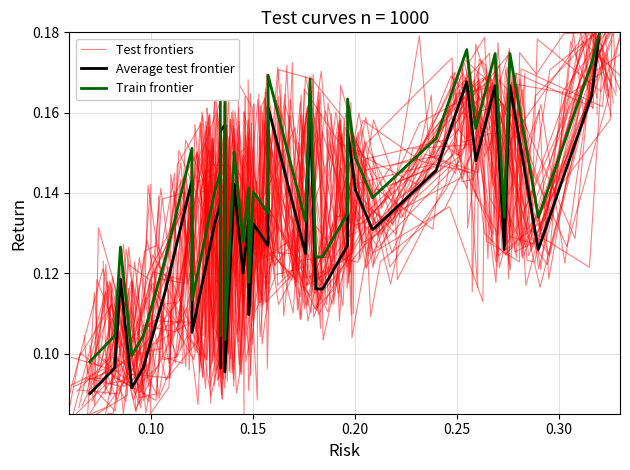

What is the sum of all Train frontier values?

5.6